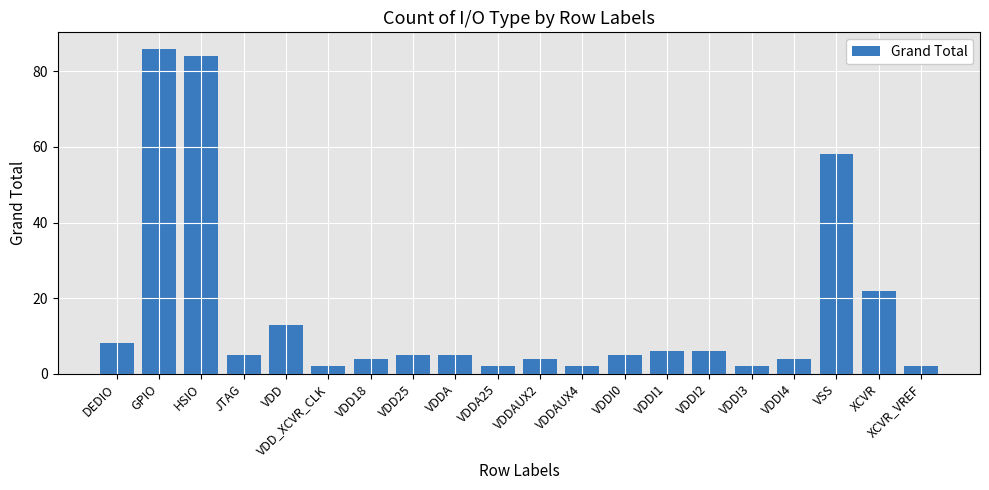

What is the value of the 16th bar from the left?

2